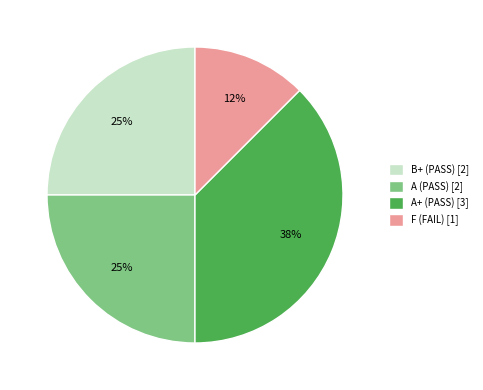

To the nearest percent, what percentage of the pie is B+ (PASS)?

25%